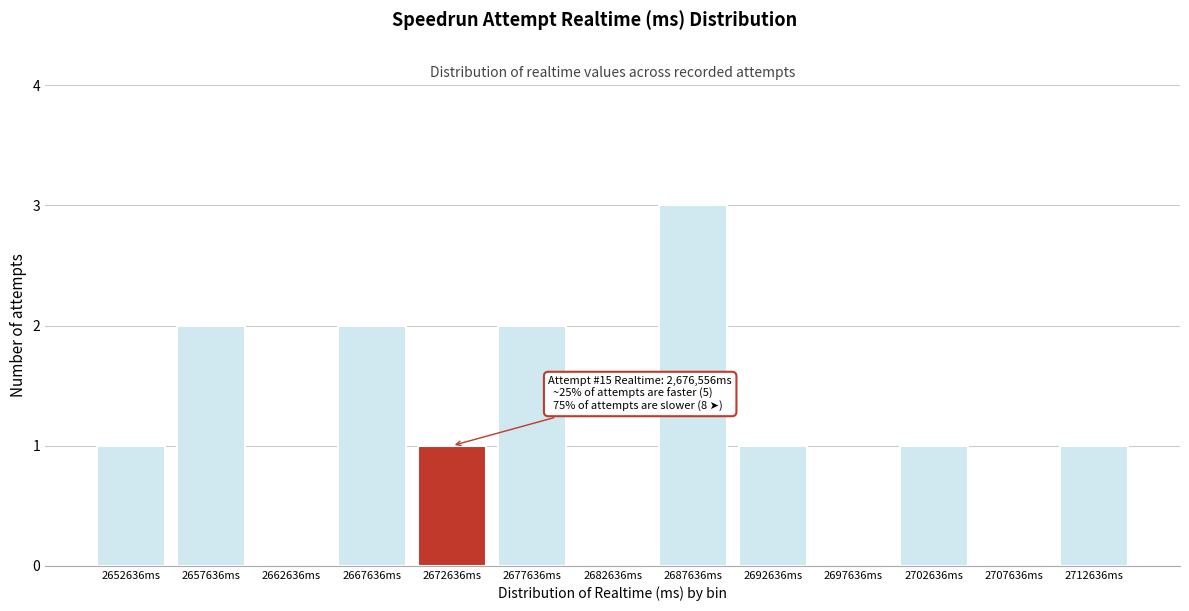

Reading left to right, transcribe all the data shown in this chart.

2652636ms=1	2657636ms=2	2662636ms=0	2667636ms=2	2672636ms=1	2677636ms=2	2682636ms=0	2687636ms=3	2692636ms=1	2697636ms=0	2702636ms=1	2707636ms=0	2712636ms=1